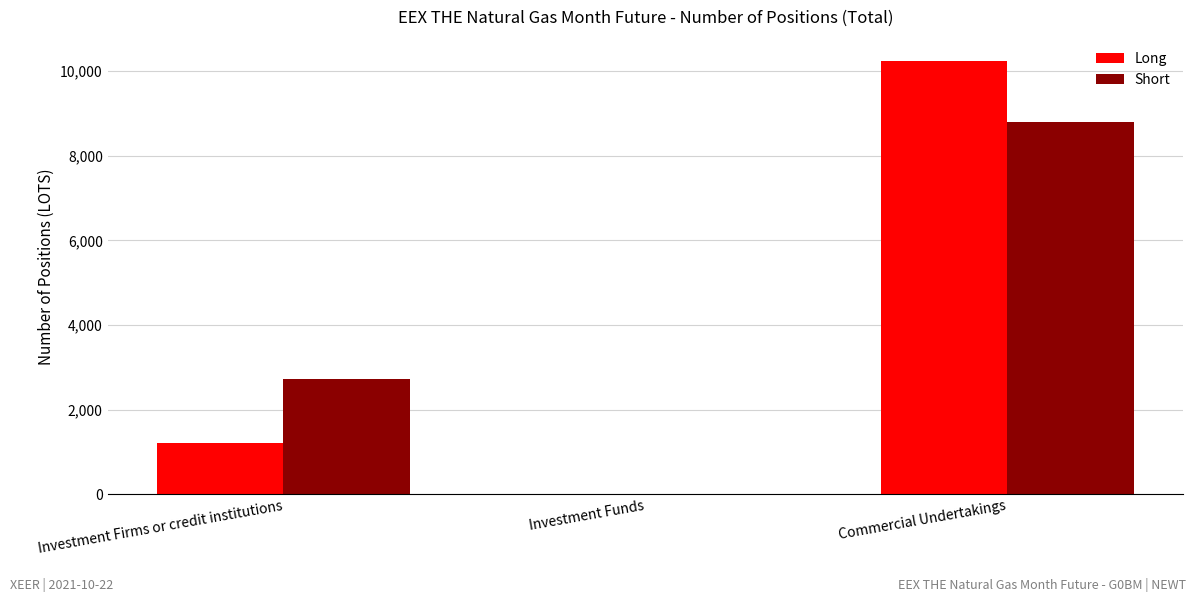

Which series changed the most between Investment Firms or credit institutions and Investment Funds?

Short